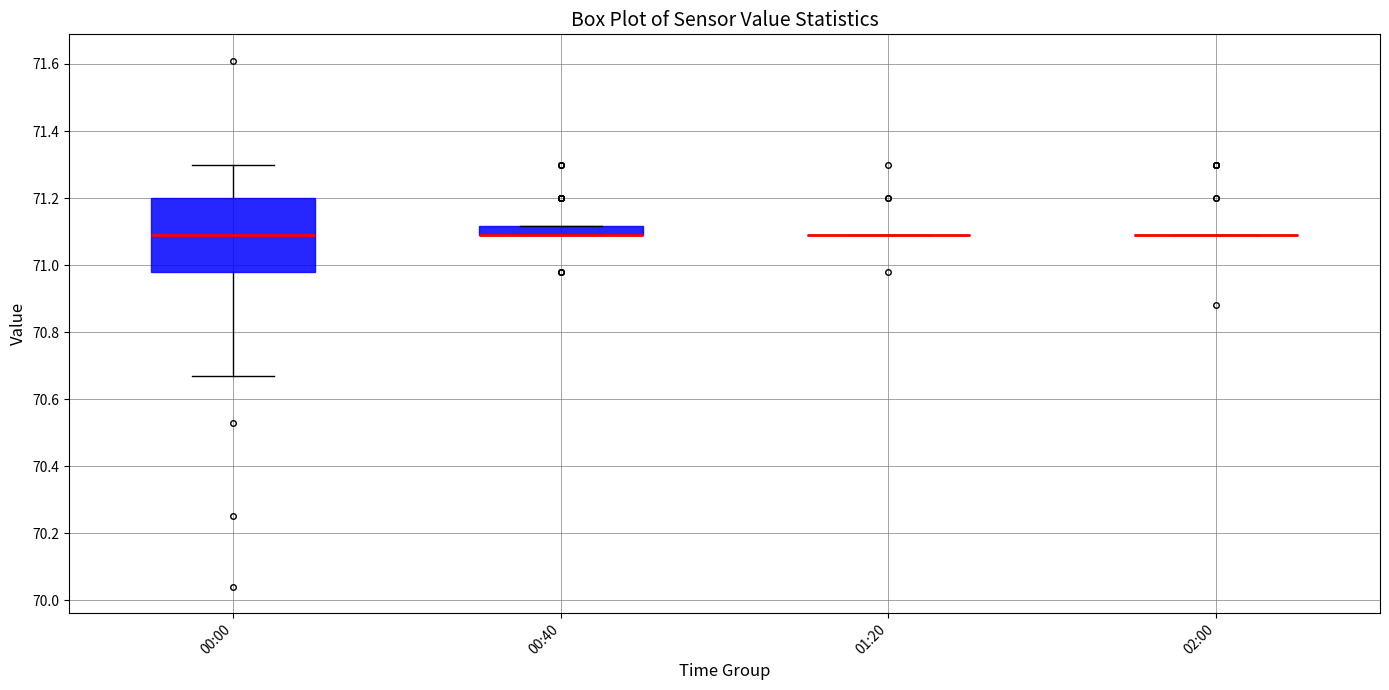

Comparing the boxes themselves (not the whiskers), which one is the tallest?

00:00